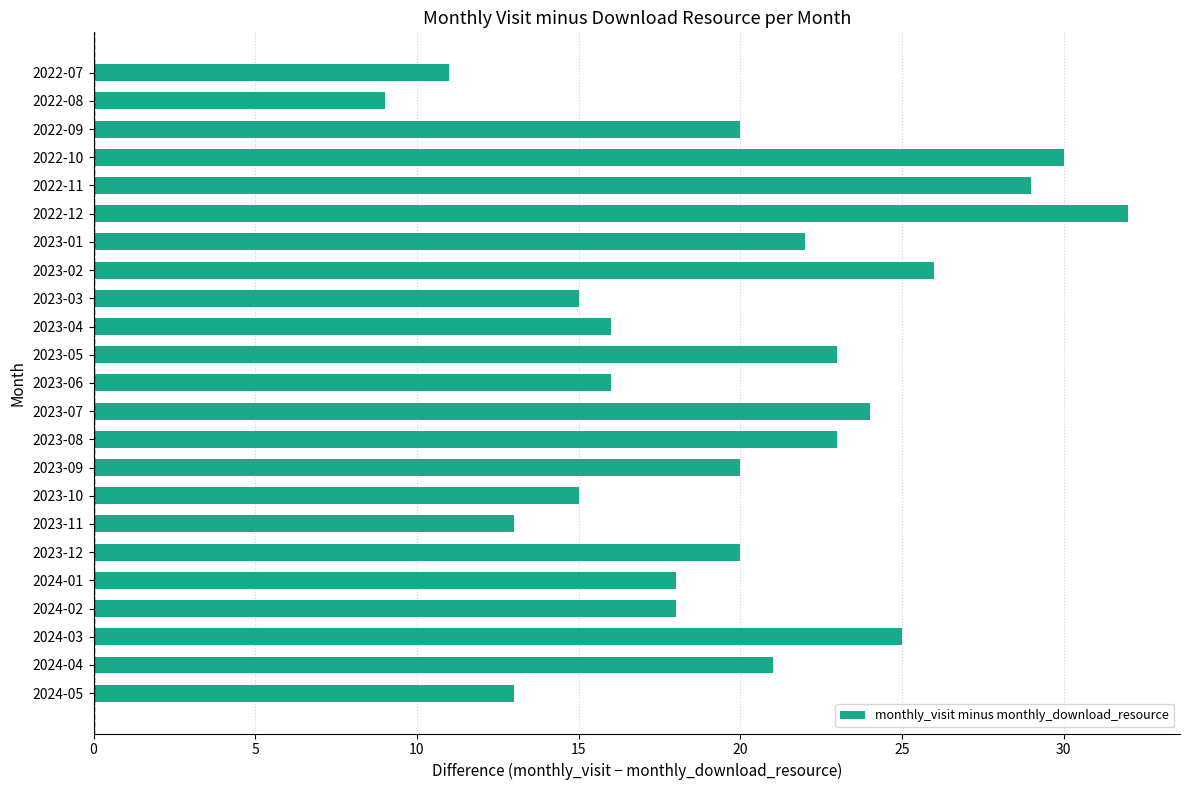

The chart shows a value of 7 at 2023-06. True or false?

False